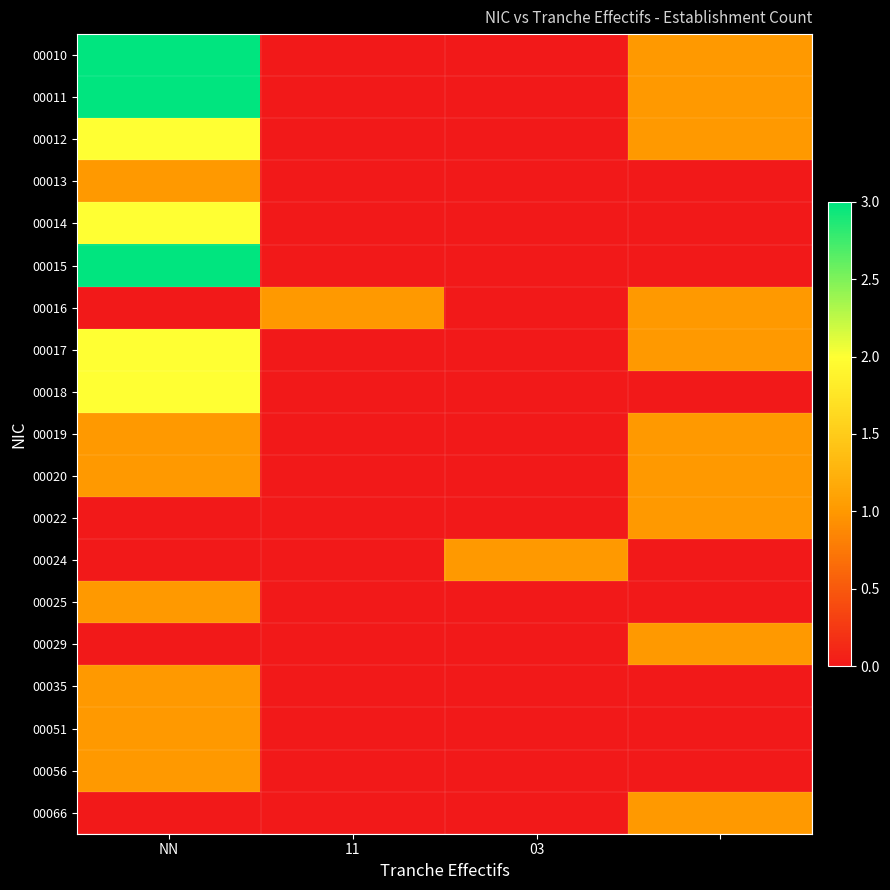

Reading left to right, what are all the values shown in this chart?

00010: 3	0	0	1
00011: 3	0	0	1
00012: 2	0	0	1
00013: 1	0	0	0
00014: 2	0	0	0
00015: 3	0	0	0
00016: 0	1	0	1
00017: 2	0	0	1
00018: 2	0	0	0
00019: 1	0	0	1
00020: 1	0	0	1
00022: 0	0	0	1
00024: 0	0	1	0
00025: 1	0	0	0
00029: 0	0	0	1
00035: 1	0	0	0
00051: 1	0	0	0
00056: 1	0	0	0
00066: 0	0	0	1